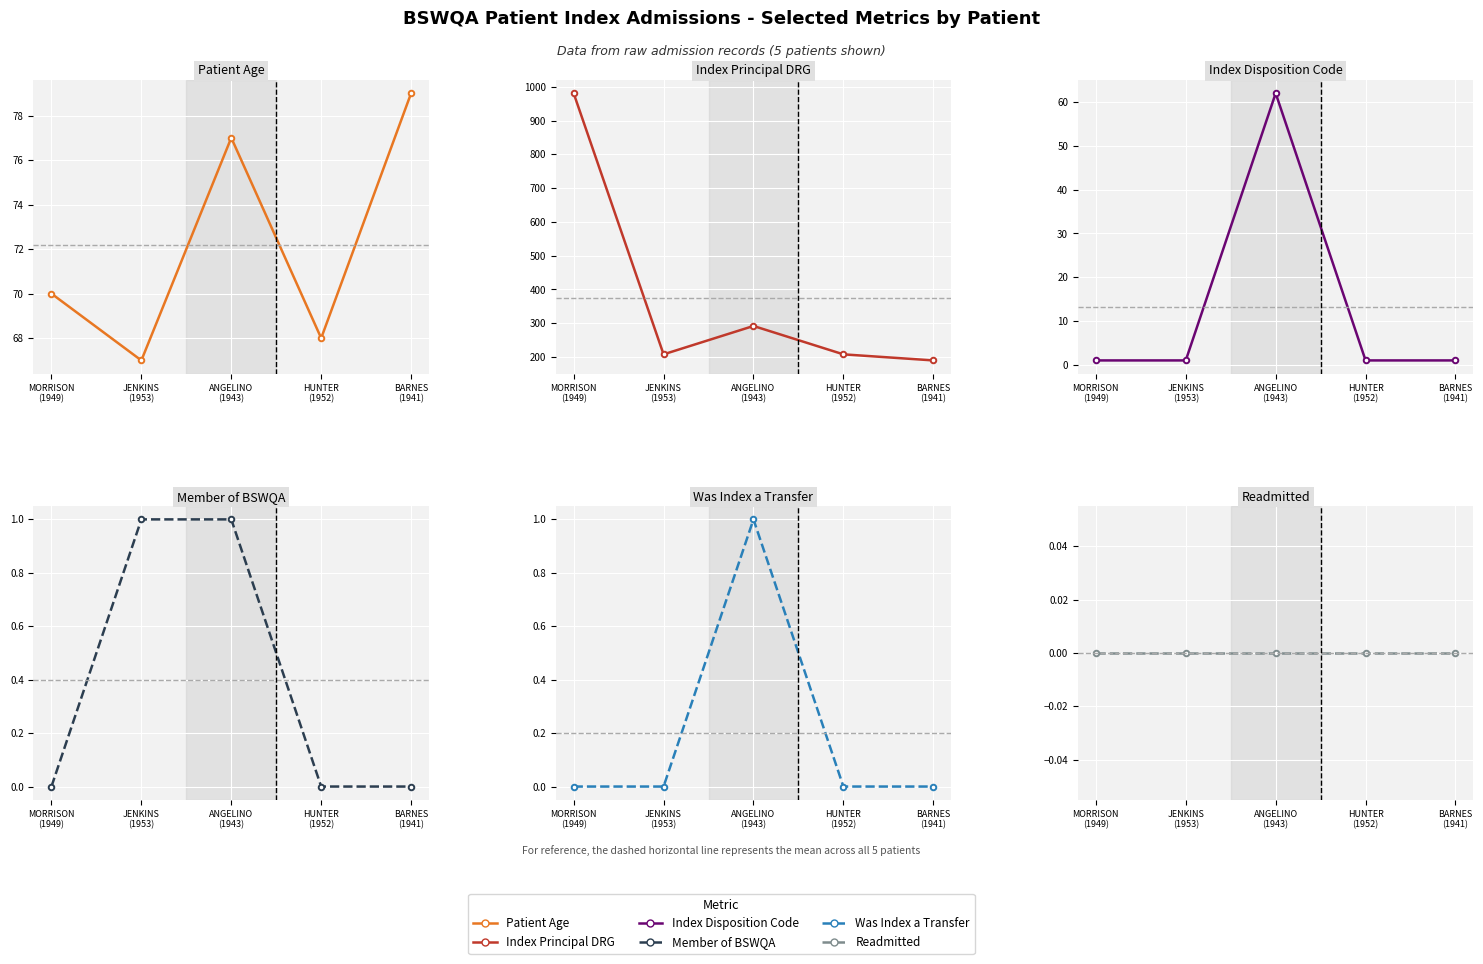

Reading left to right, extract all data points from this chart.

Patient Age: 70	67	77	68	79
Index Principal DRG: 981	208	292	208	190
Index Disposition Code: 1	1	62	1	1
Member of BSWQA: 0	1	1	0	0
Was Index a Transfer: 0	0	1	0	0
Readmitted: 0	0	0	0	0